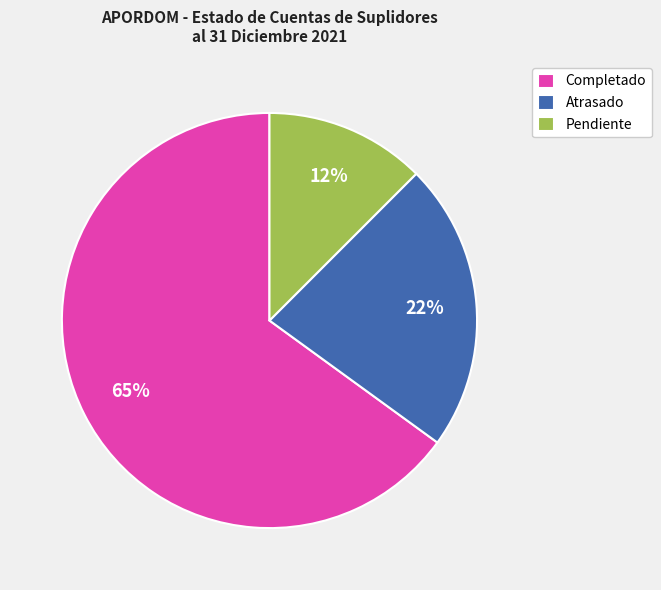

Rank the categories by value from lowest to highest.

Pendiente, Atrasado, Completado